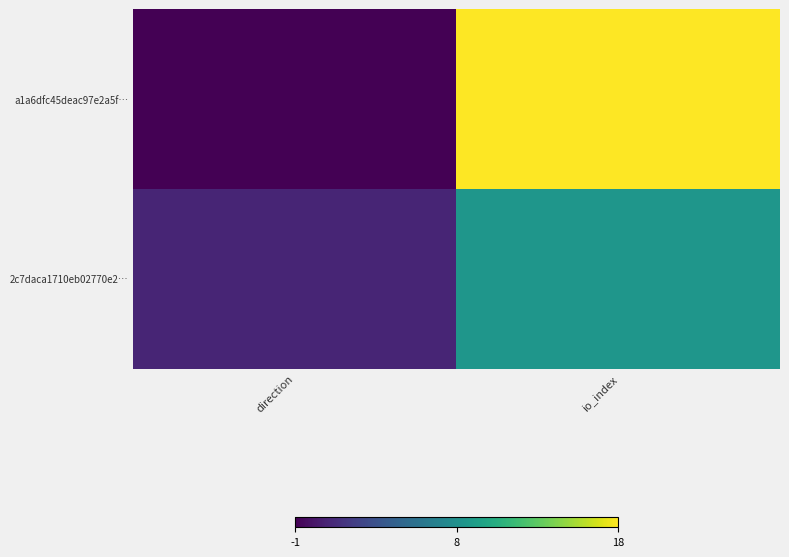

Between direction and io_index, which series saw the biggest shift?

a1a6dfc45deac97e2a5f…